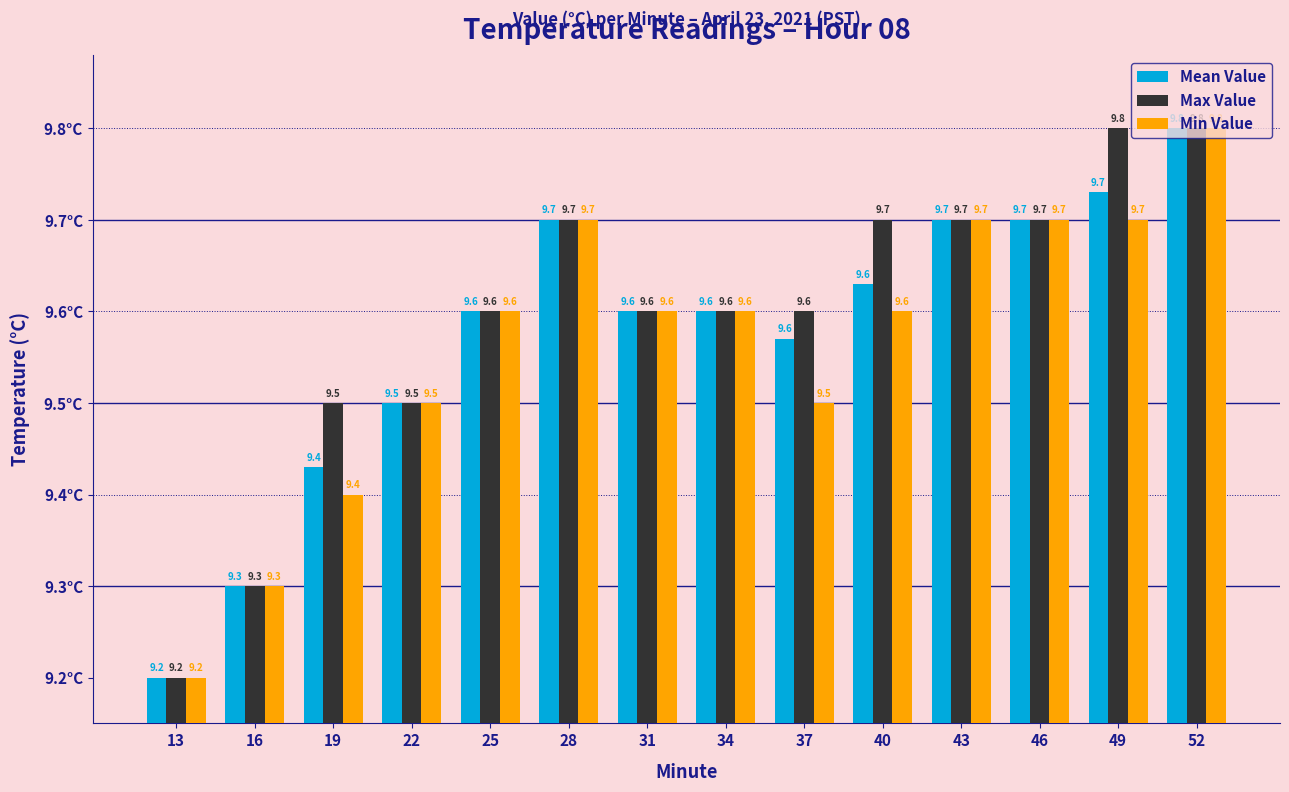

Is it true that Mean Value equals 13.7 at 37?

False